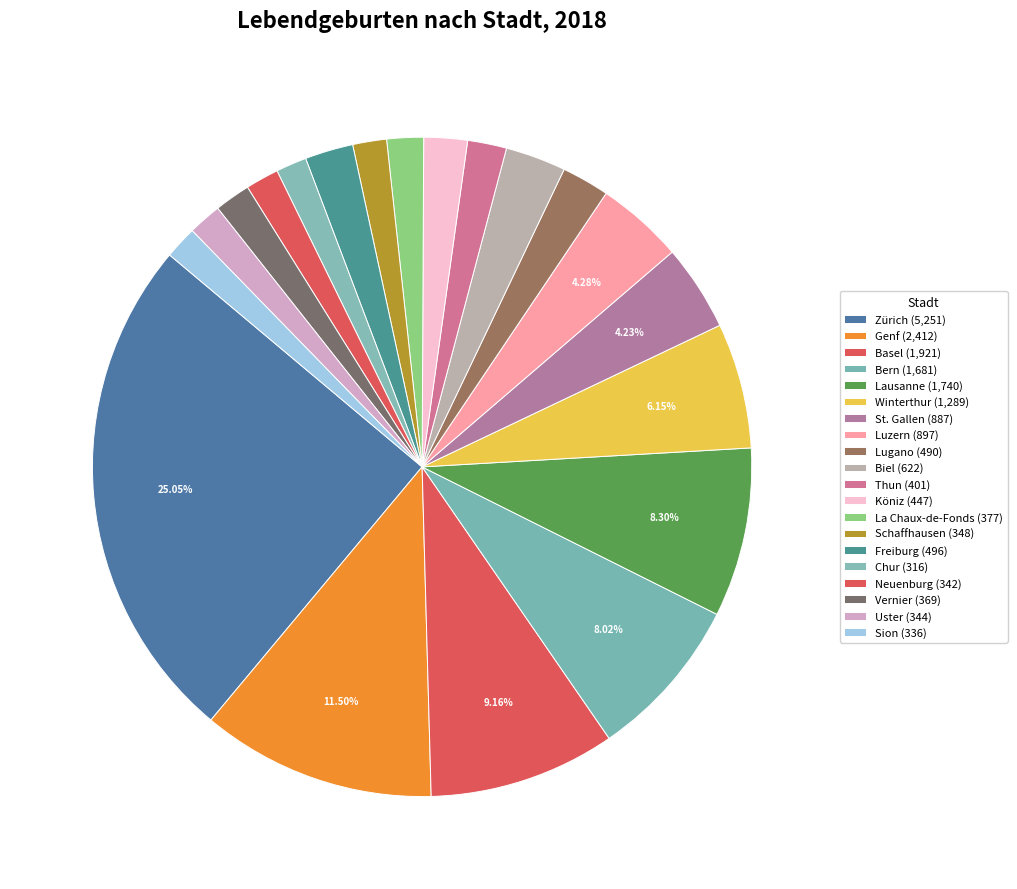

Is there any slice that represents more than half of the pie?

No